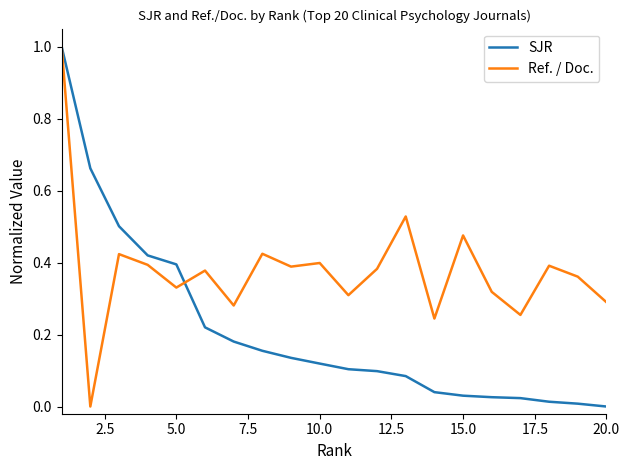

Which series has the largest total across all categories?

Ref. / Doc.